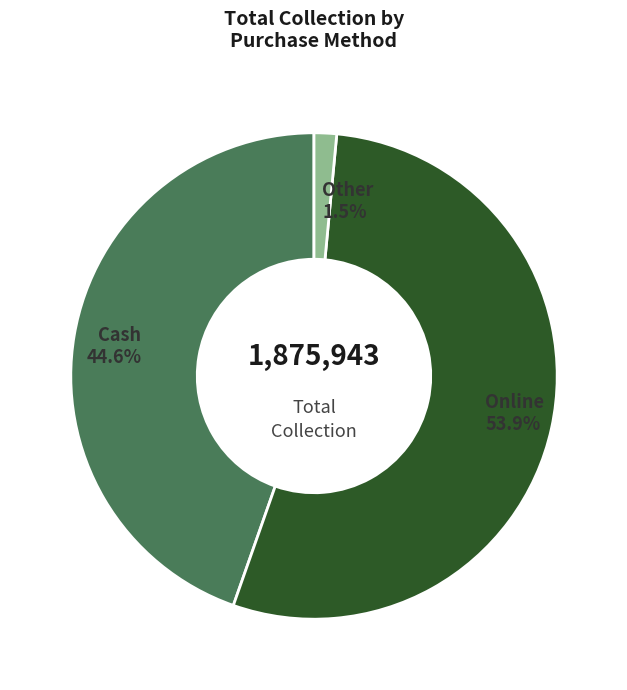

Is it true that Cash is 32% of the pie?

False